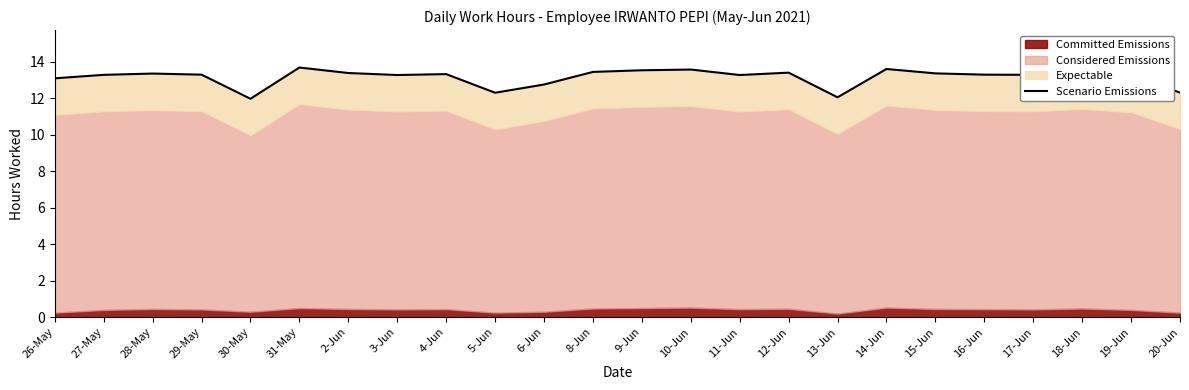

Reading left to right, extract all data points from this chart.

13.1	13.3	13.3	13.3	12.0	13.7	13.4	13.3	13.3	12.3	12.7	13.4	13.5	13.6	13.3	13.4	12.0	13.6	13.3	13.3	13.3	13.4	13.2	12.3